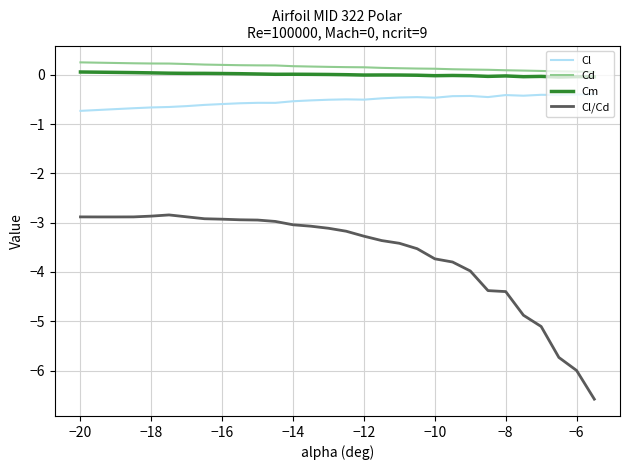

What is the greatest value displayed?

0.3